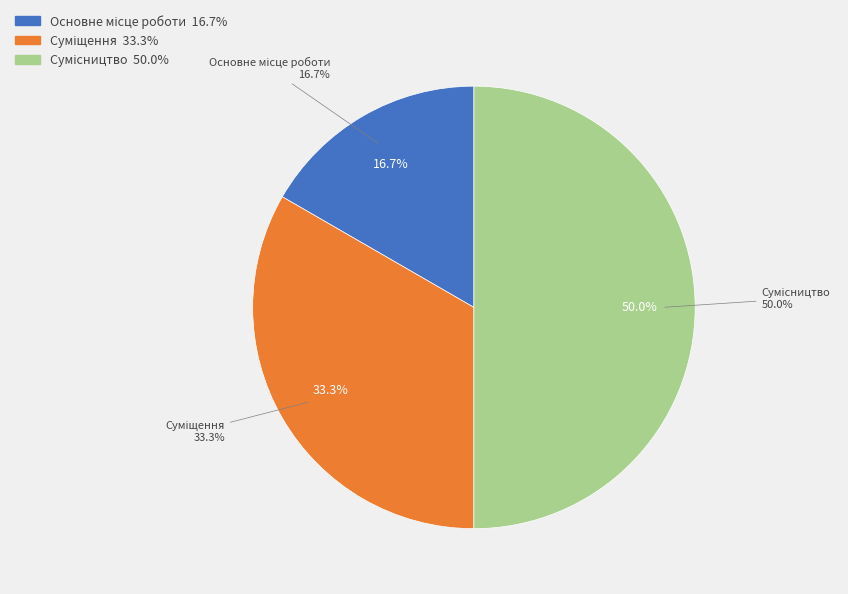

Count the number of slices in the pie.

3